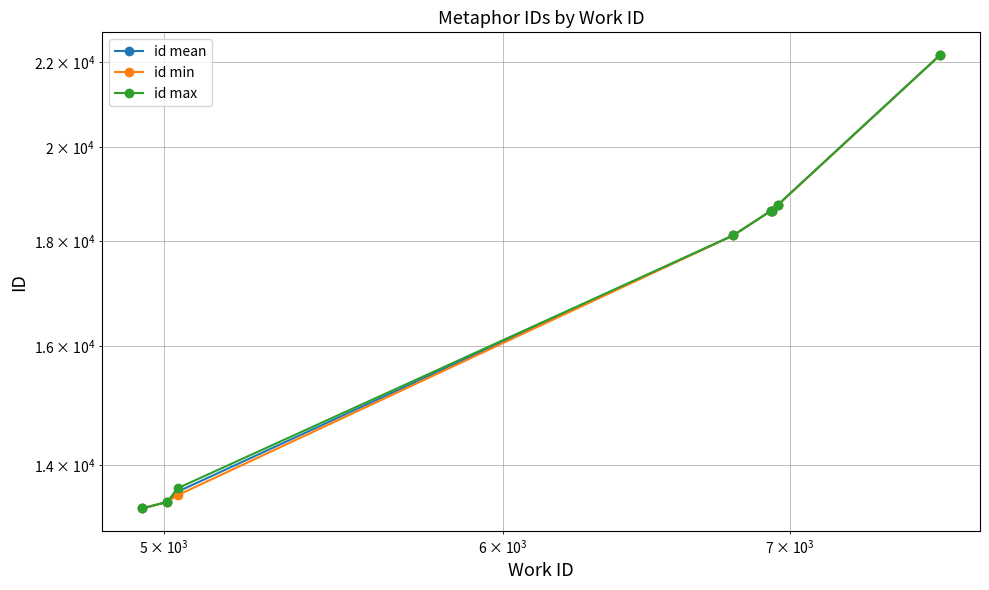

Reading left to right, list all the values displayed in this chart.

id mean: 13337.0	13433.0	13589.0	18114.0	18613.0	18617.0	18745.5	22172.0
id min: 13337.0	13433.0	13536.0	18114.0	18613.0	18617.0	18742.0	22172.0
id max: 13337.0	13433.0	13642.0	18114.0	18613.0	18617.0	18749.0	22172.0